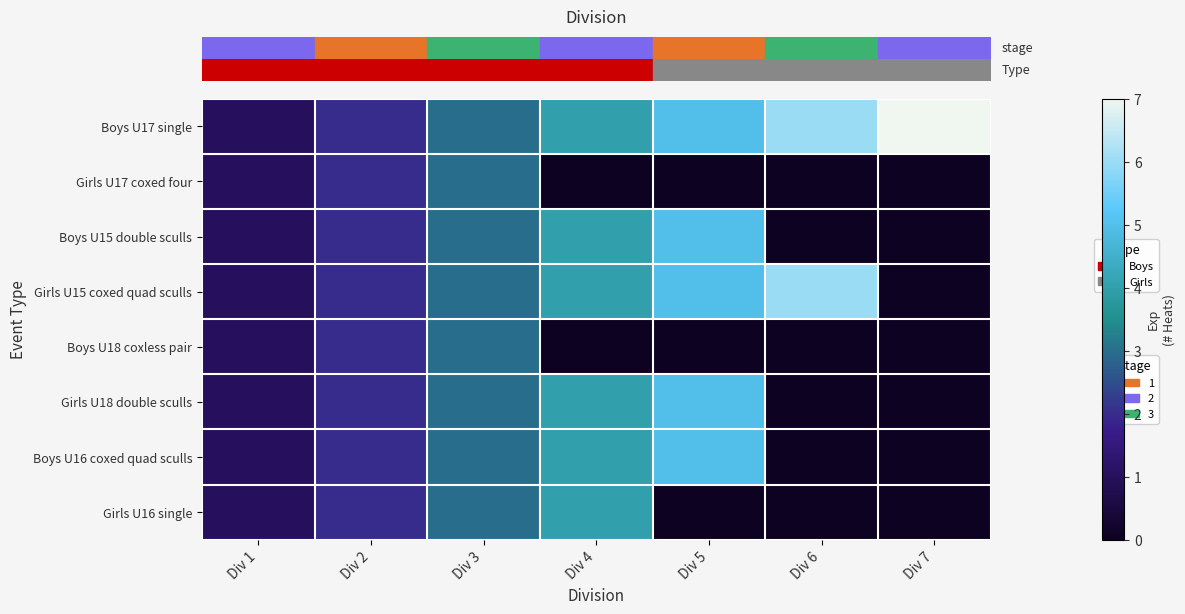

How many series are shown in this chart?

8